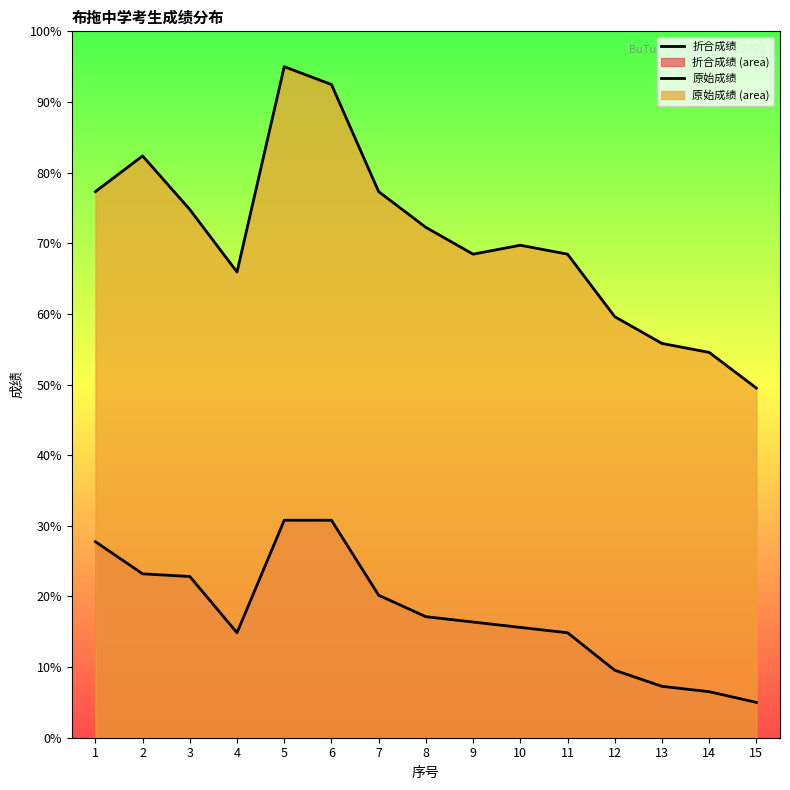

Where is 折合成绩 nearest to the value 17?

8